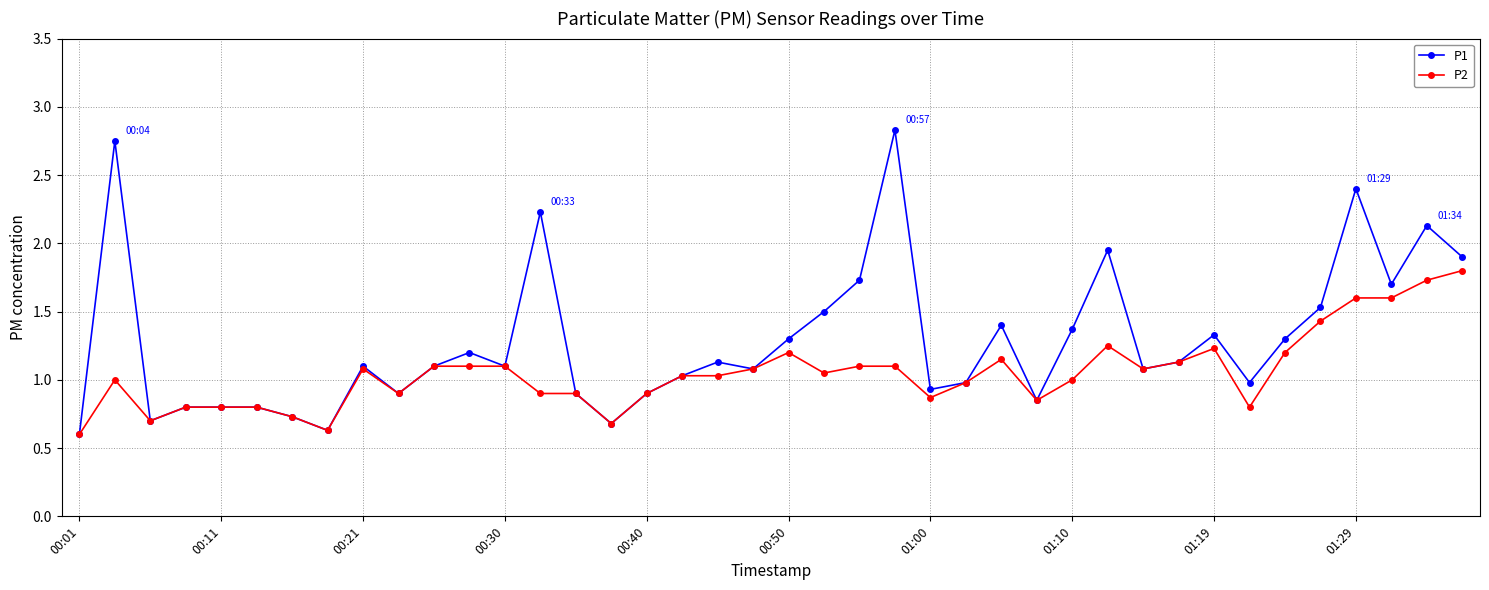

True or false: P1 has more than 2 points higher than both neighbors.

True